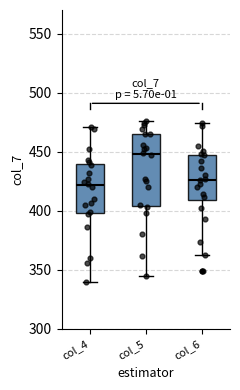

Comparing the boxes themselves (not the whiskers), which one is the tallest?

col_5